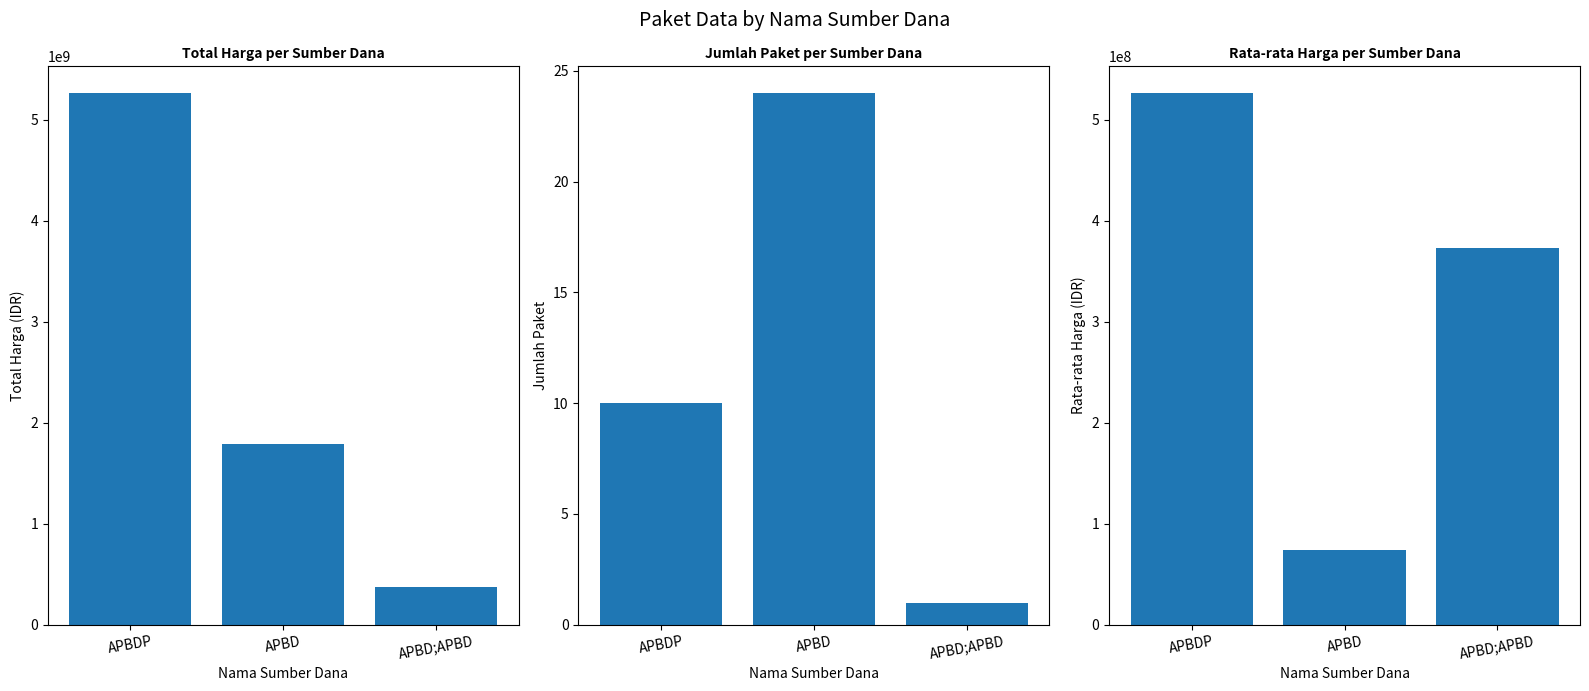

The value of Jumlah Paket at APBD;APBD is 1.0. True or false?

True